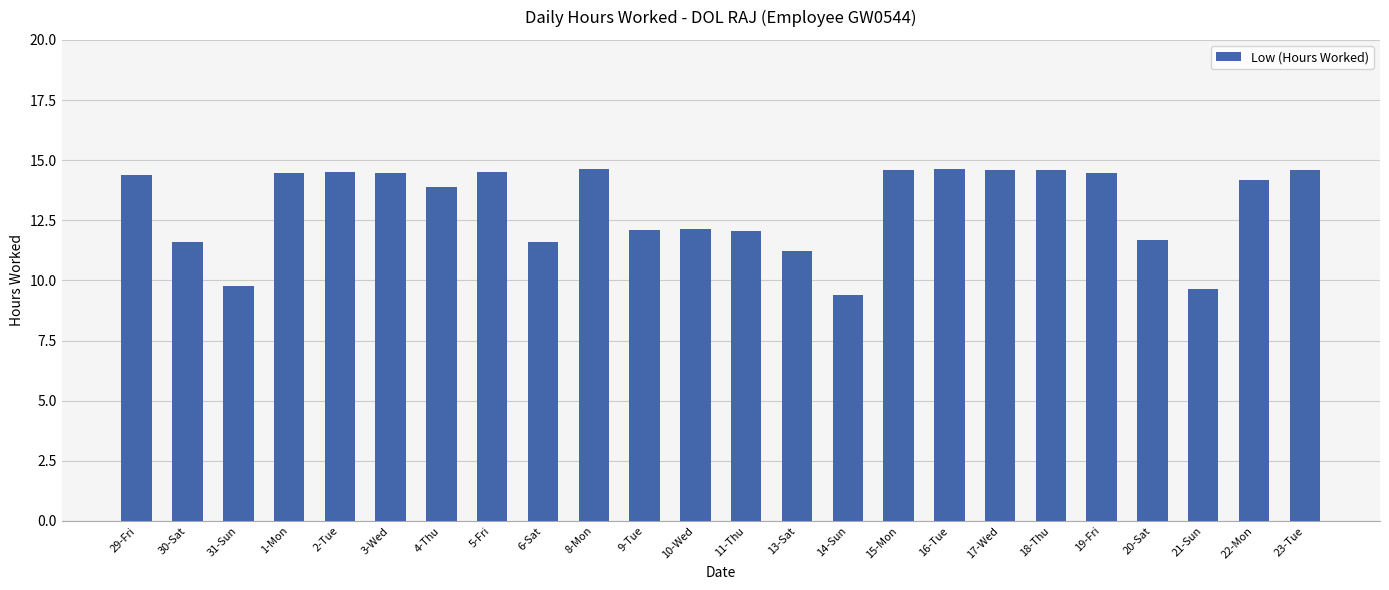

Count the number of values greater than 14.

13